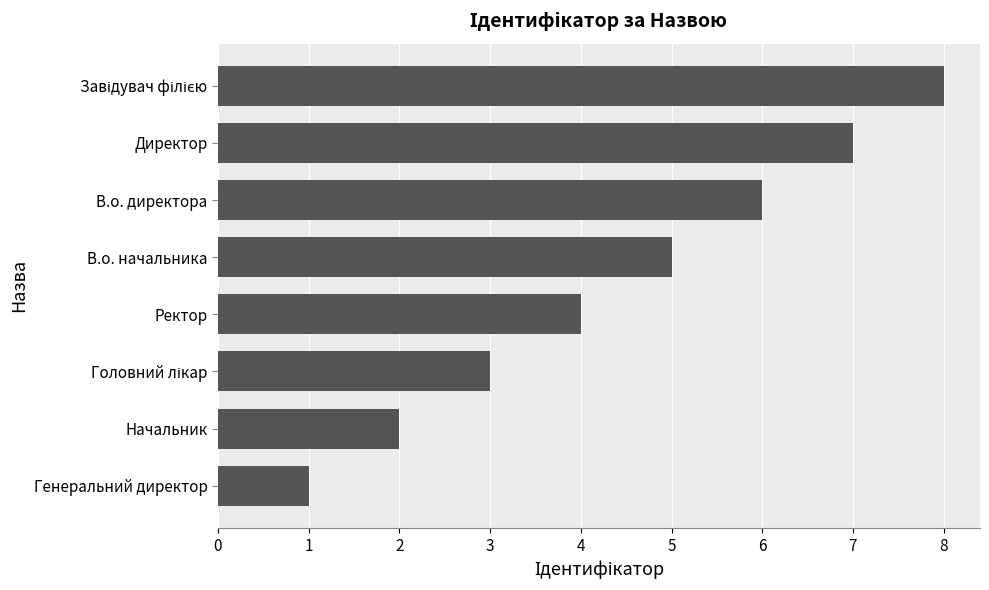

True or false: the data shows 5 at Ректор.

False